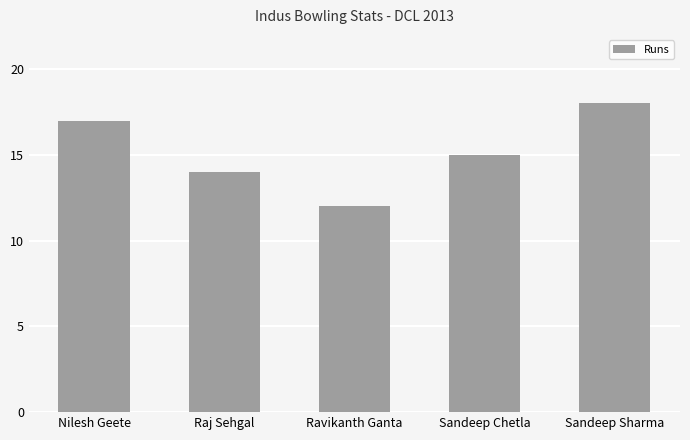

Is it true that the value at Nilesh Geete is 5?

False